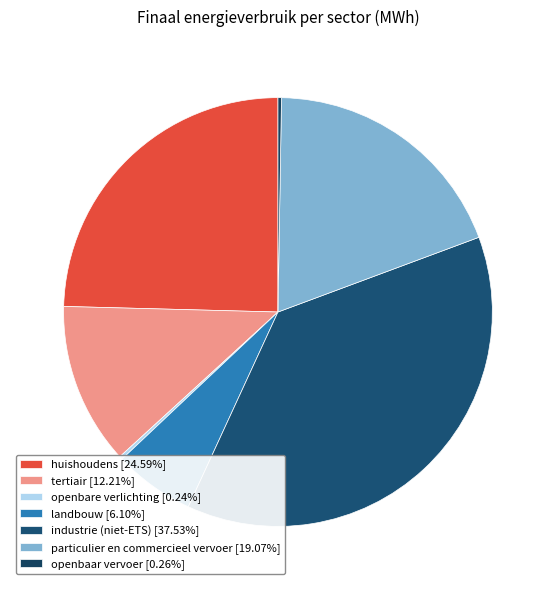

Which slice is the smallest?

openbare verlichting